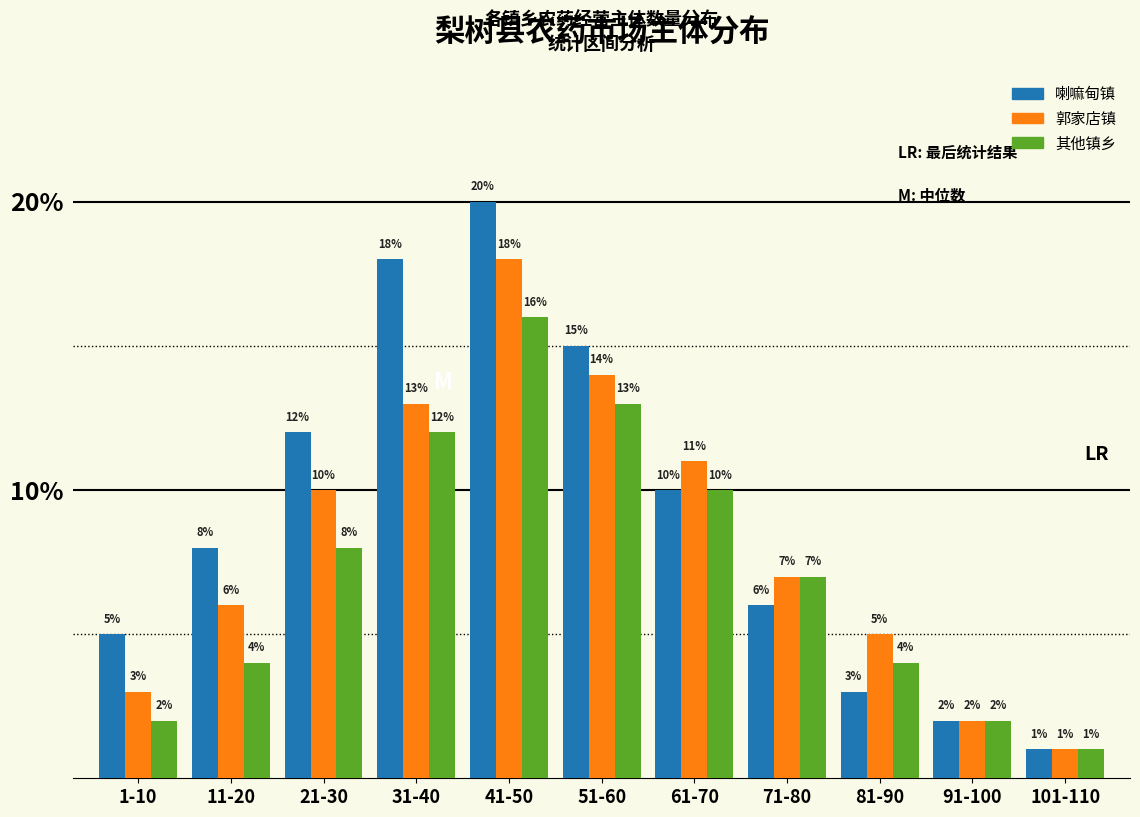

Reading left to right, extract all data points from this chart.

喇嘛甸镇: 1-10=5	11-20=8	21-30=12	31-40=18	41-50=20	51-60=15	61-70=10	71-80=6	81-90=3	91-100=2	101-110=1
郭家店镇: 1-10=3	11-20=6	21-30=10	31-40=13	41-50=18	51-60=14	61-70=11	71-80=7	81-90=5	91-100=2	101-110=1
其他镇乡: 1-10=2	11-20=4	21-30=8	31-40=12	41-50=16	51-60=13	61-70=10	71-80=7	81-90=4	91-100=2	101-110=1